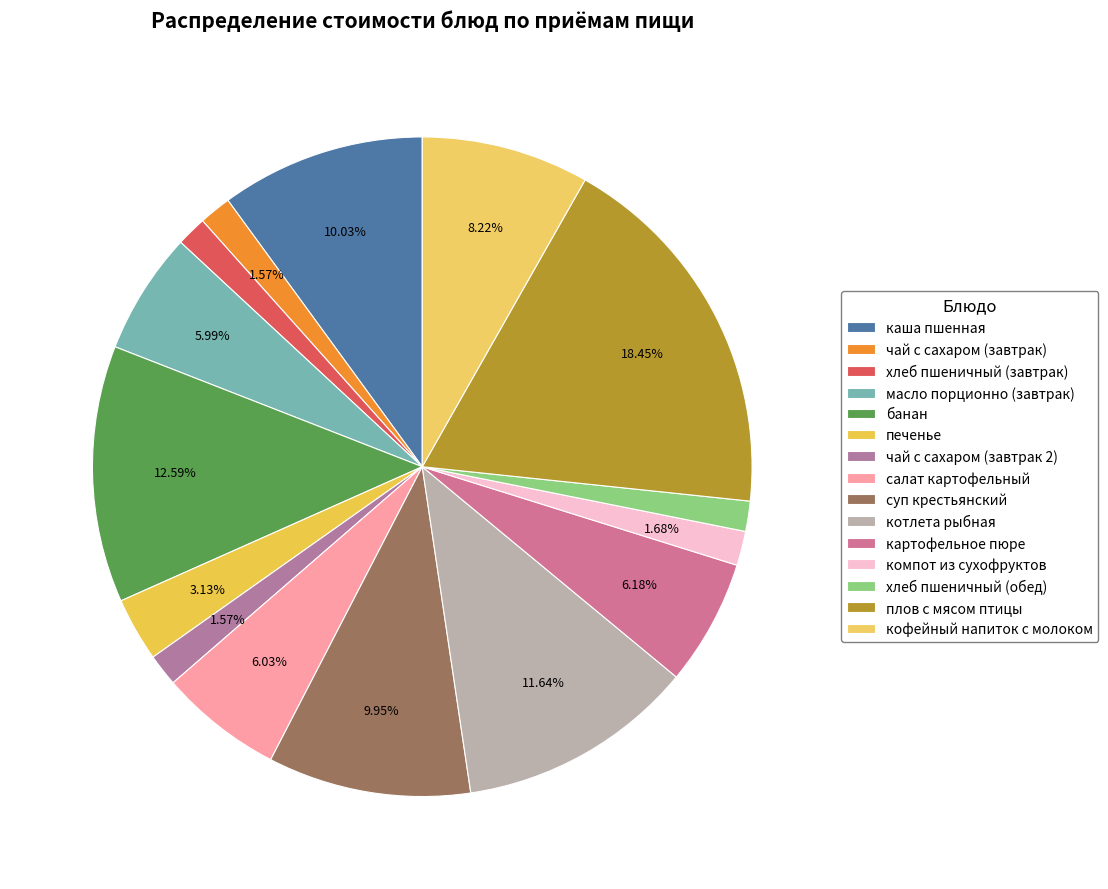

How many slices are in this pie chart?

15